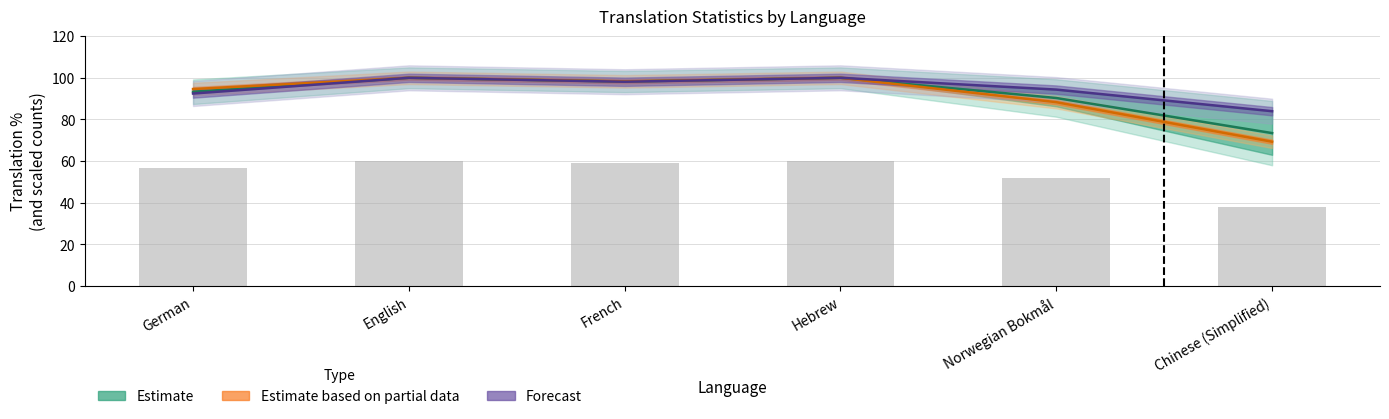

At which category is the sum across all series the highest?

English